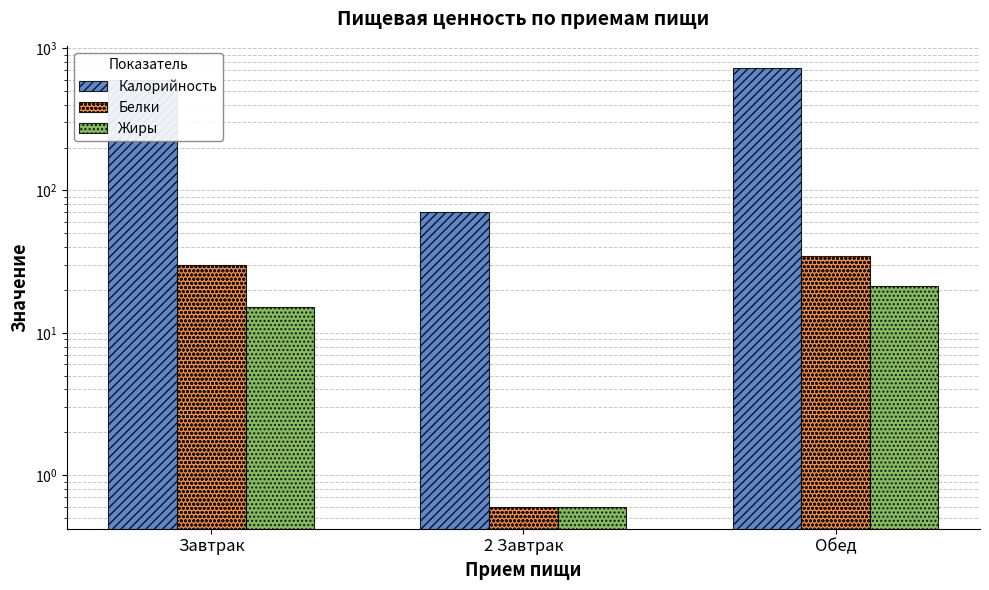

Where does the Жиры series first go above 15?

Завтрак